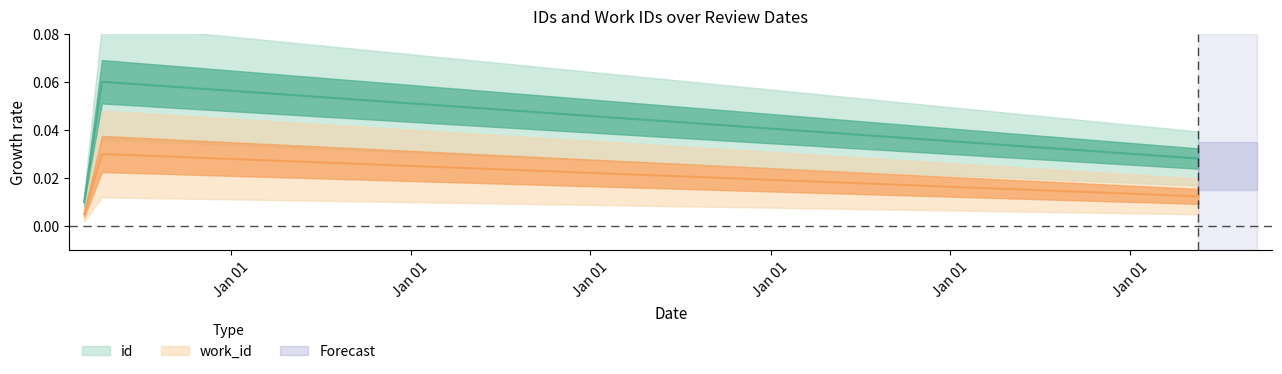

Reading left to right, extract all data points from this chart.

id: 2005-03-09=0.0	2005-04-14=0.1	2011-05-20=0.0
work_id: 2005-03-09=0.0	2005-04-14=0.0	2011-05-20=0.0